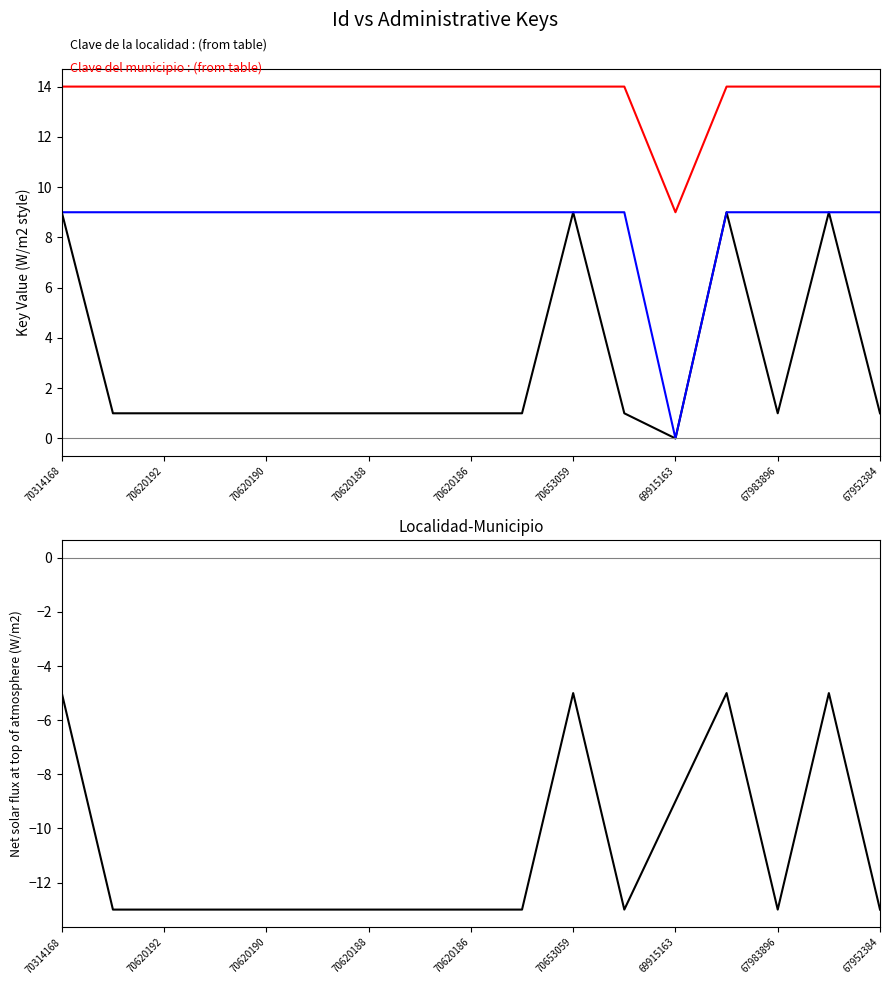

How many distinct data groups are displayed?

4